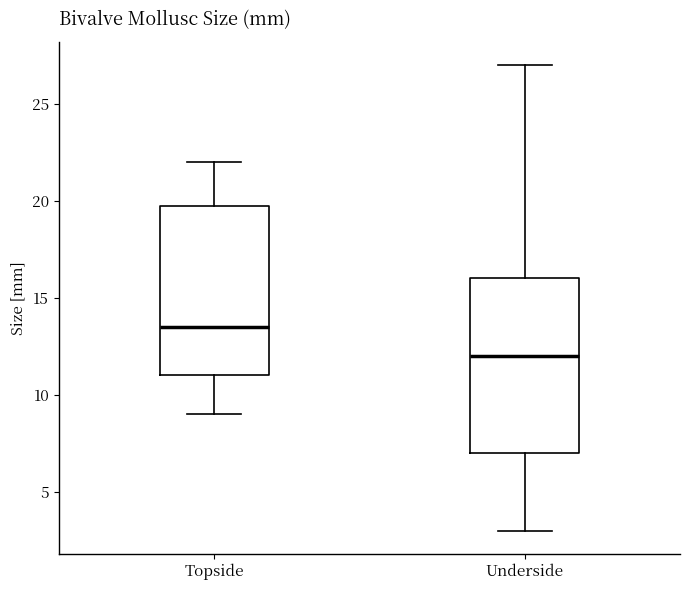

Reading left to right, read every box against the y-axis: the position of its median line, the range the box covers, and the ends of its whiskers. The values are not printed on the chart, so give them approximately, as read against the axis.

Topside: median 13.5, box 11.0 to 20.0, whiskers 9.0 to 22.0
Underside: median 12.0, box 7.0 to 16.0, whiskers 3.0 to 27.0